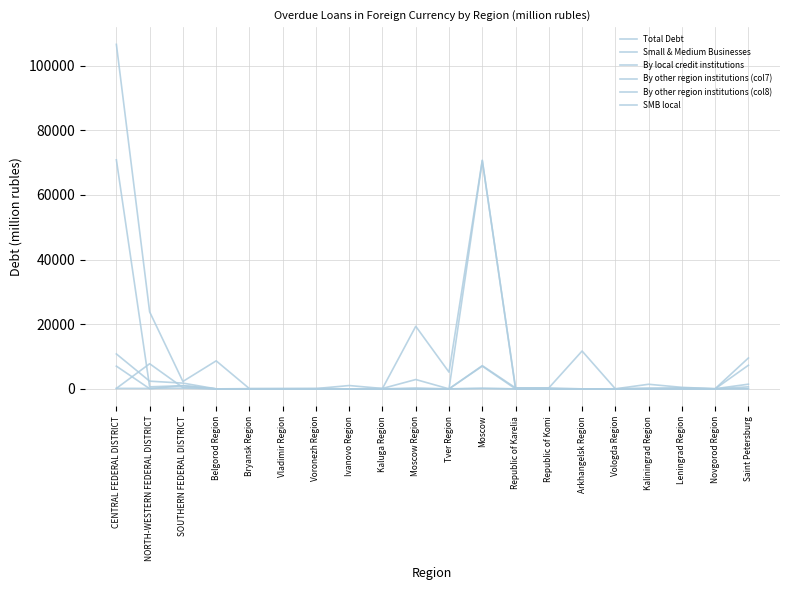

Is it true that By other region institutions (col7) equals 151 at Moscow?

True